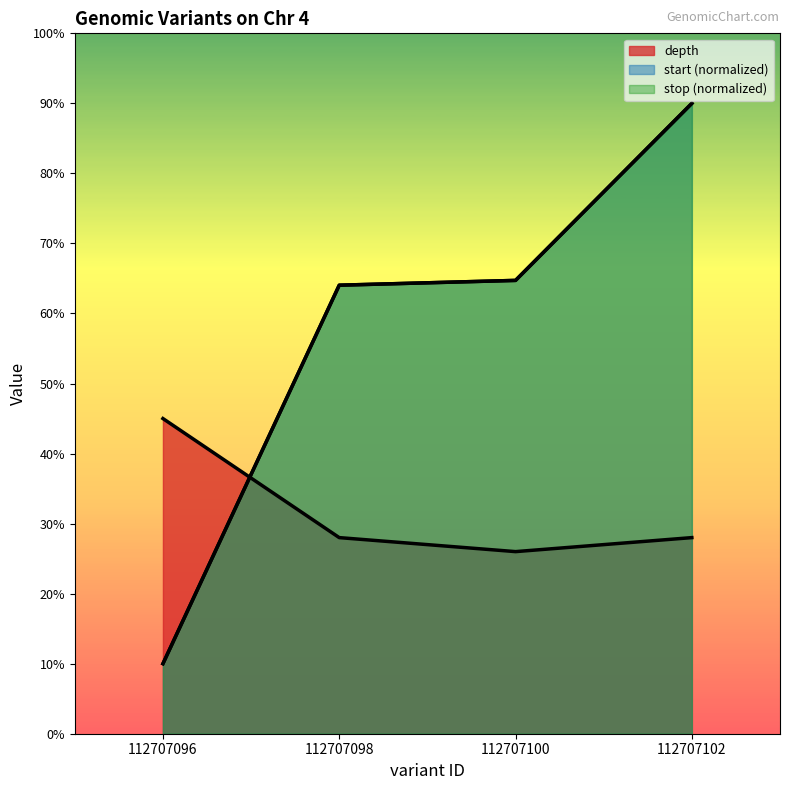

Between 112707096 and 112707098, which series saw the biggest shift?

start